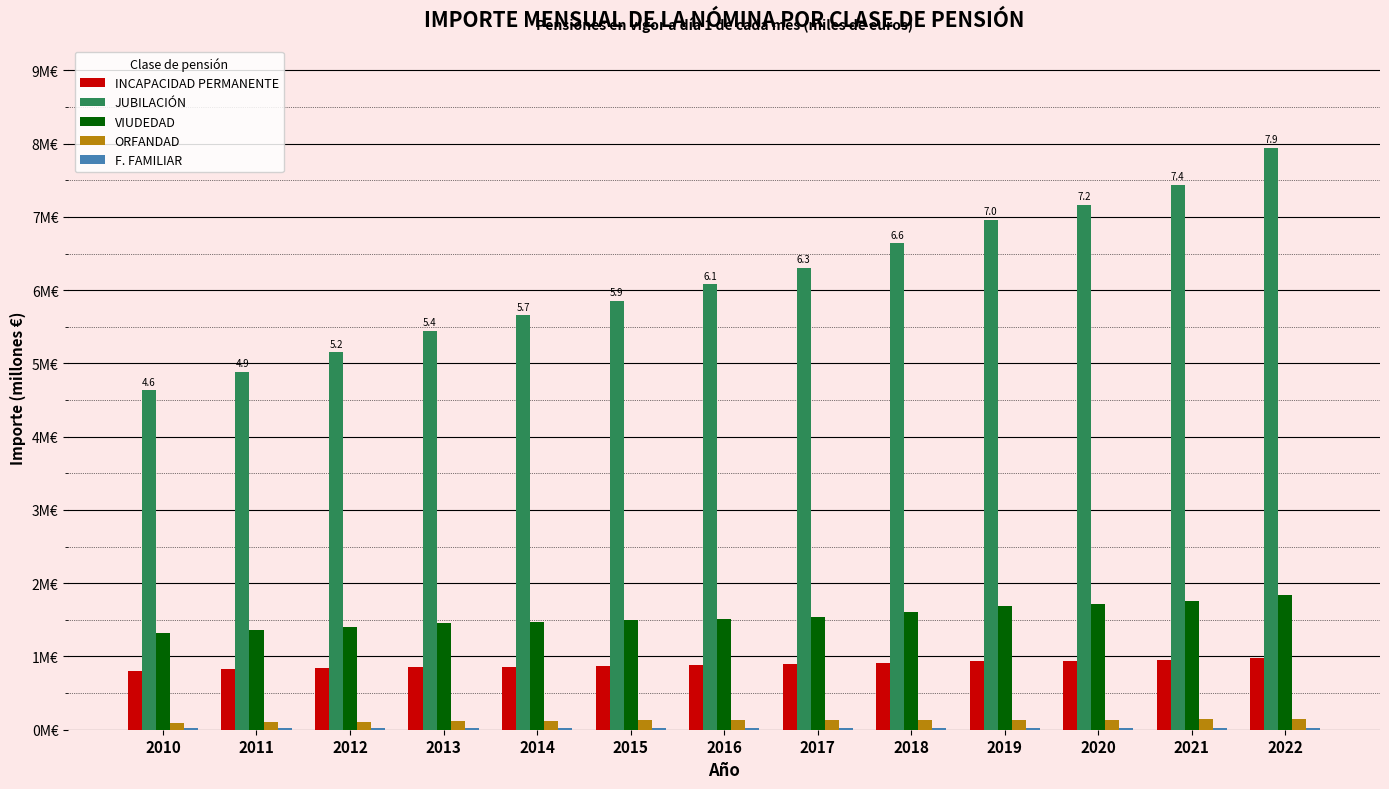

What is the difference between the maximum and minimum values in the INCAPACIDAD PERMANENTE series?

0.2